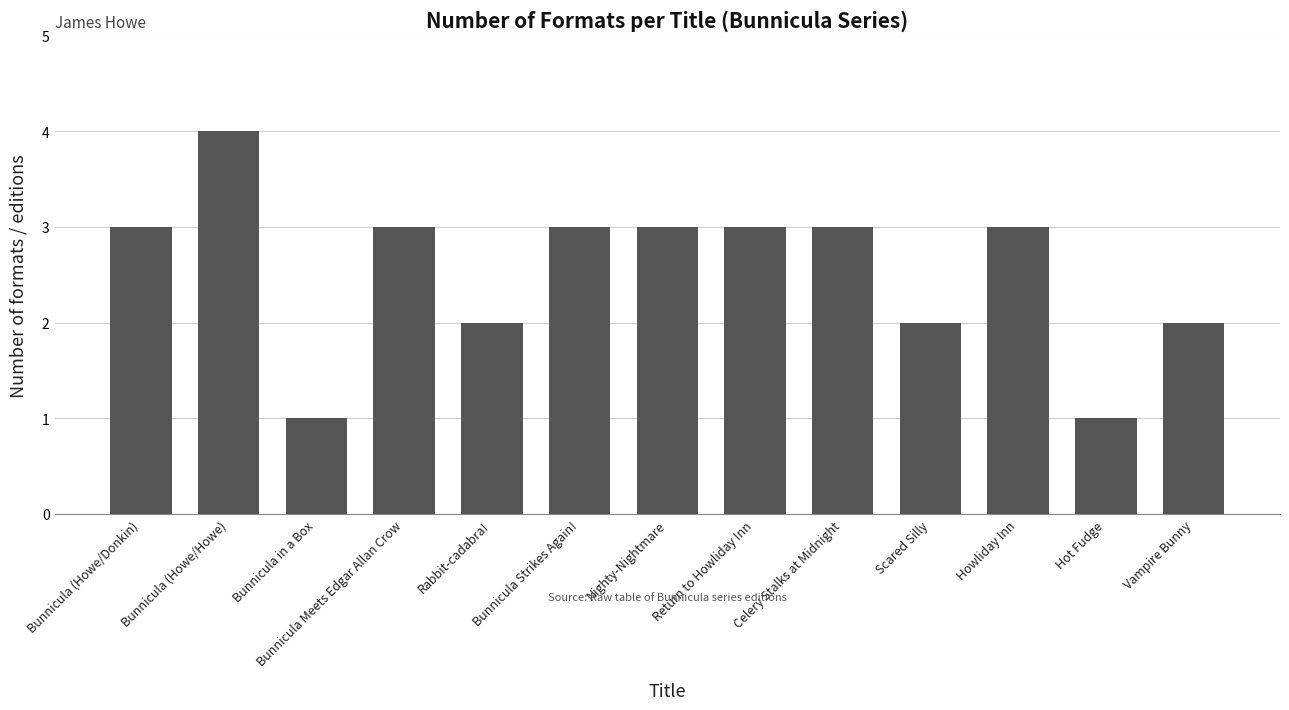

What is the ratio of the value at Nighty-Nightmare to the value at Bunnicula (Howe/Howe)?

0.8